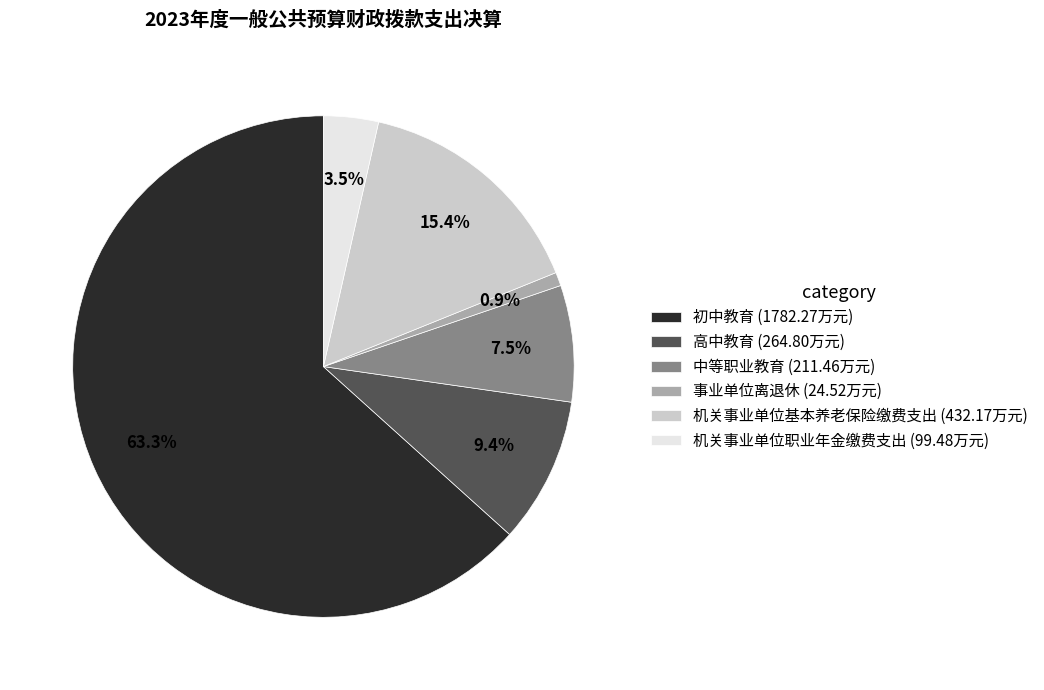

Does 高中教育 account for over 50% of the chart?

No